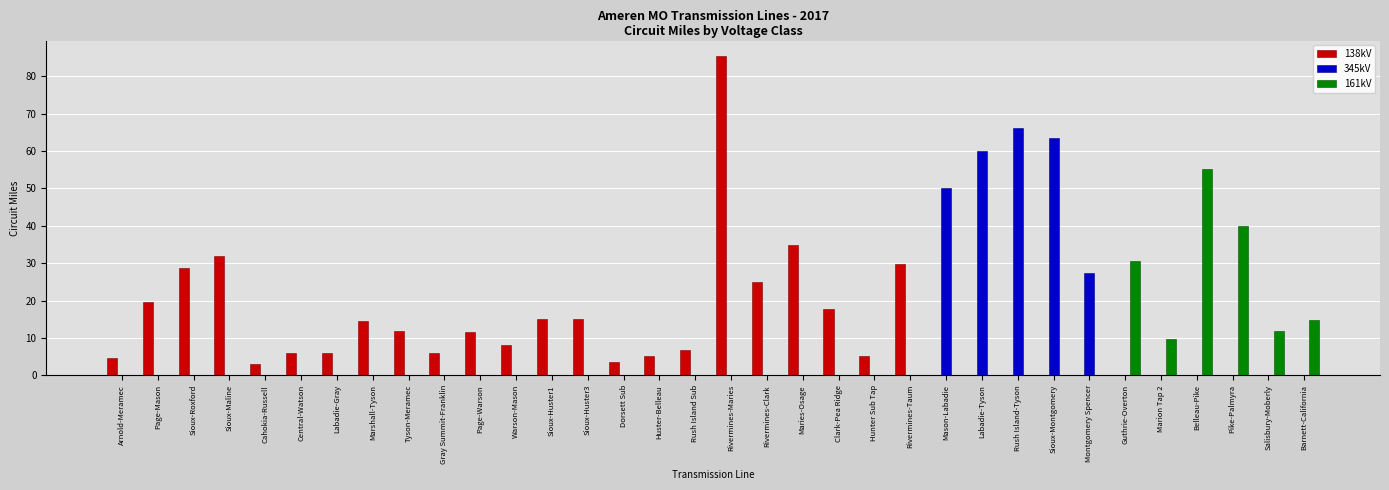

What is the sum of all 345kV values?

267.2